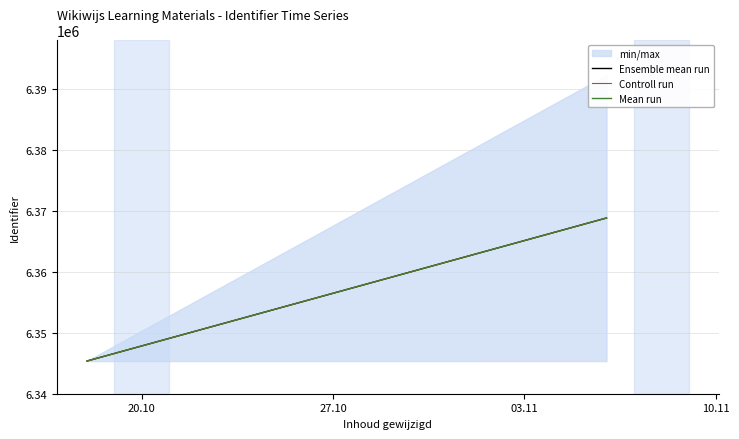

At how many categories does at least one series exceed 6354038?

1